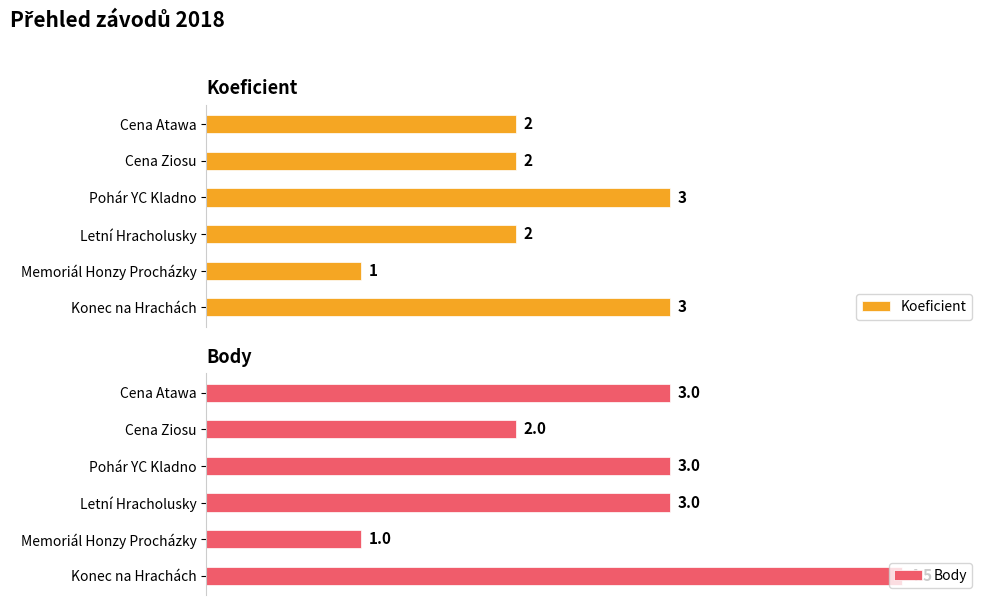

At which label is Body closest to 2?

Cena Ziosu